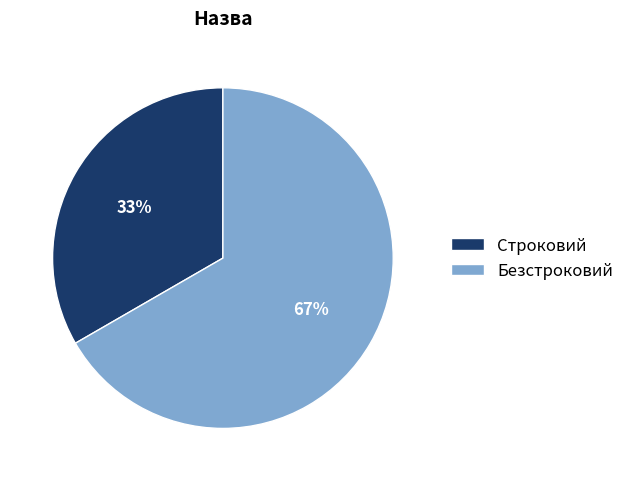

To the nearest percent, what portion does Безстроковий represent?

67%